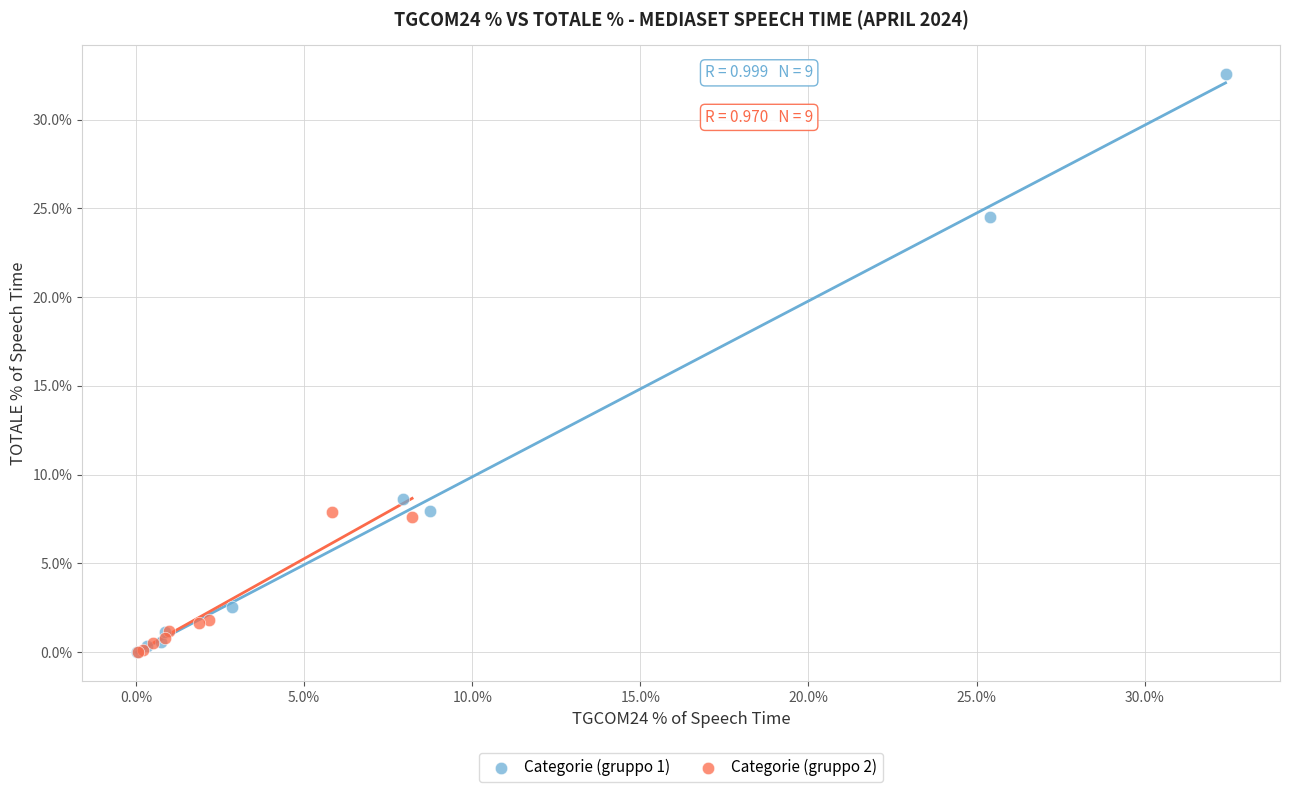

Which series reaches the maximum Y coordinate?

Categorie (gruppo 1)